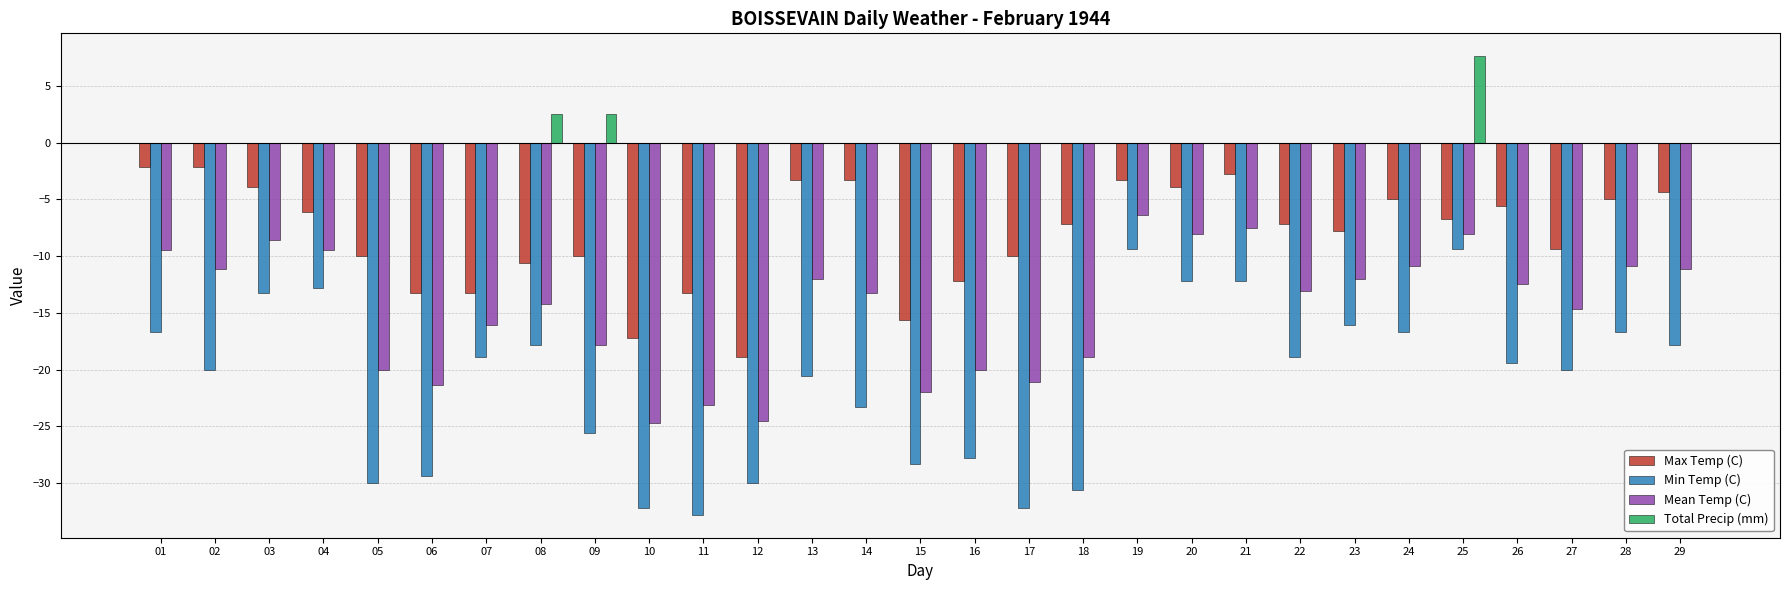

What is the highest value of the Mean Temp (C) series?

-6.4